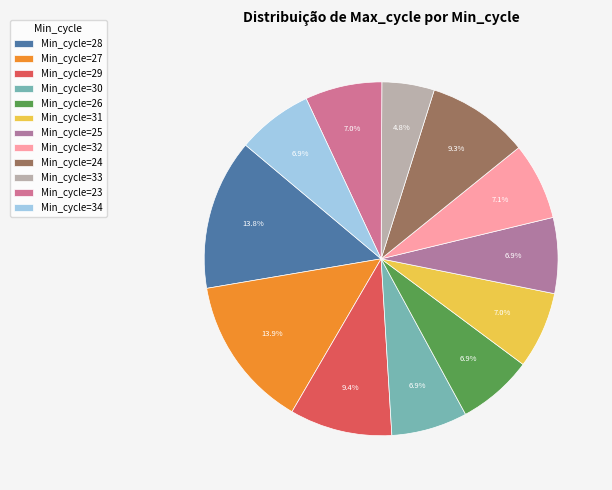

How many segments does this pie chart have?

12